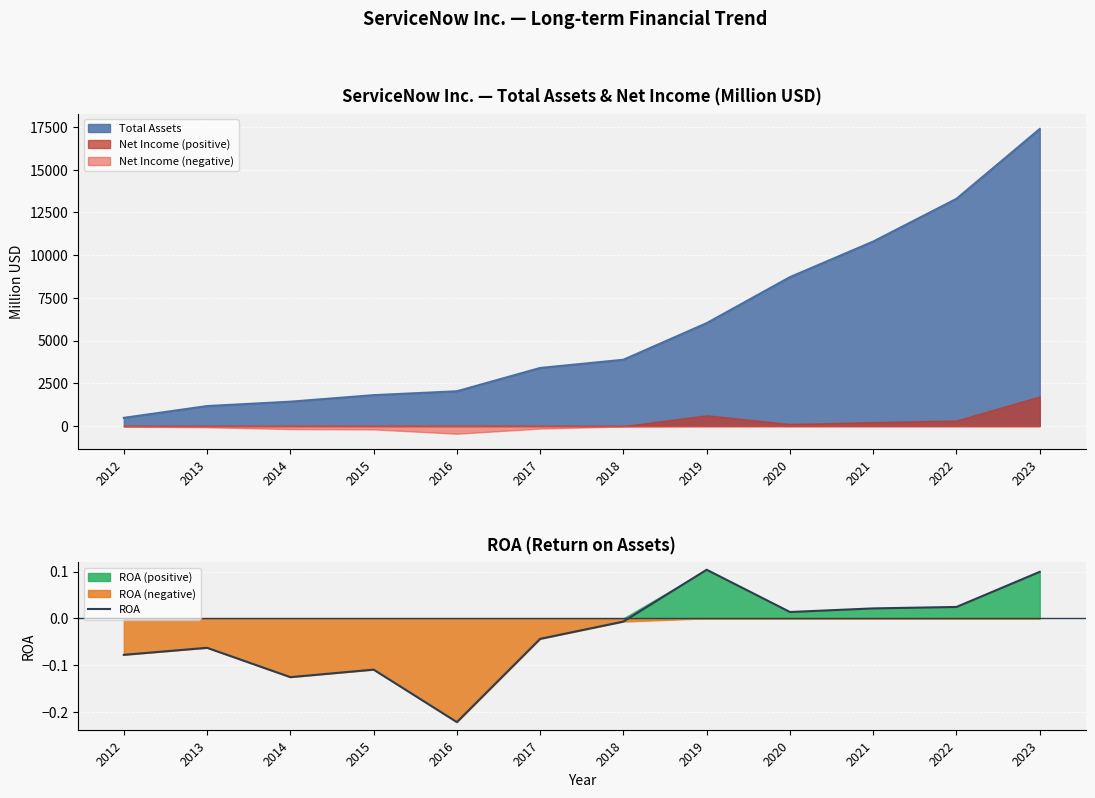

Does the chart display data point markers on the line(s)?

No